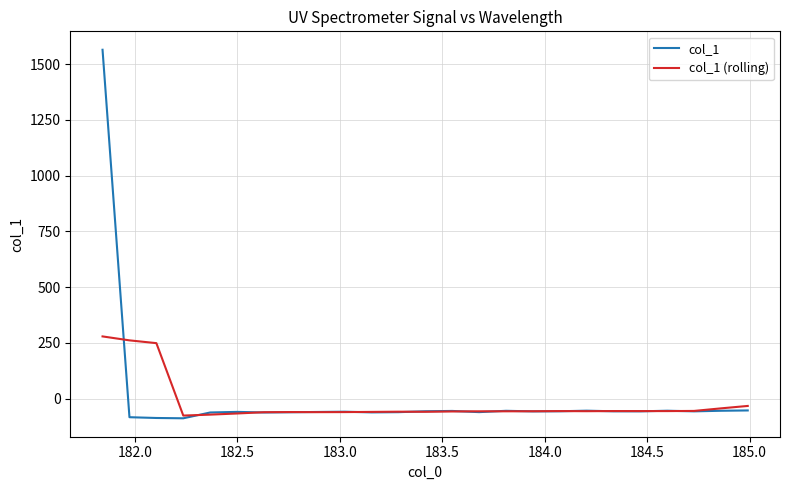

Which series has the largest total across all categories?

col_1